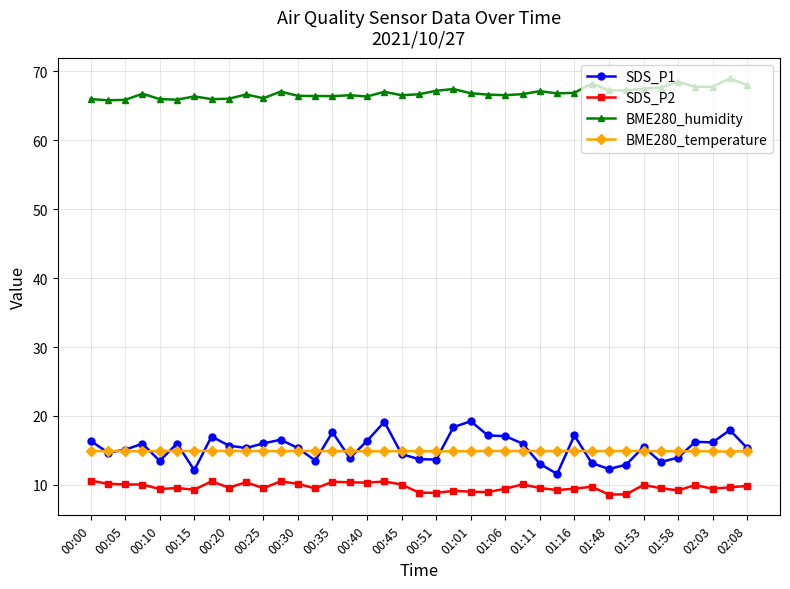

What is the difference between the maximum and minimum values in the BME280_temperature series?

0.1